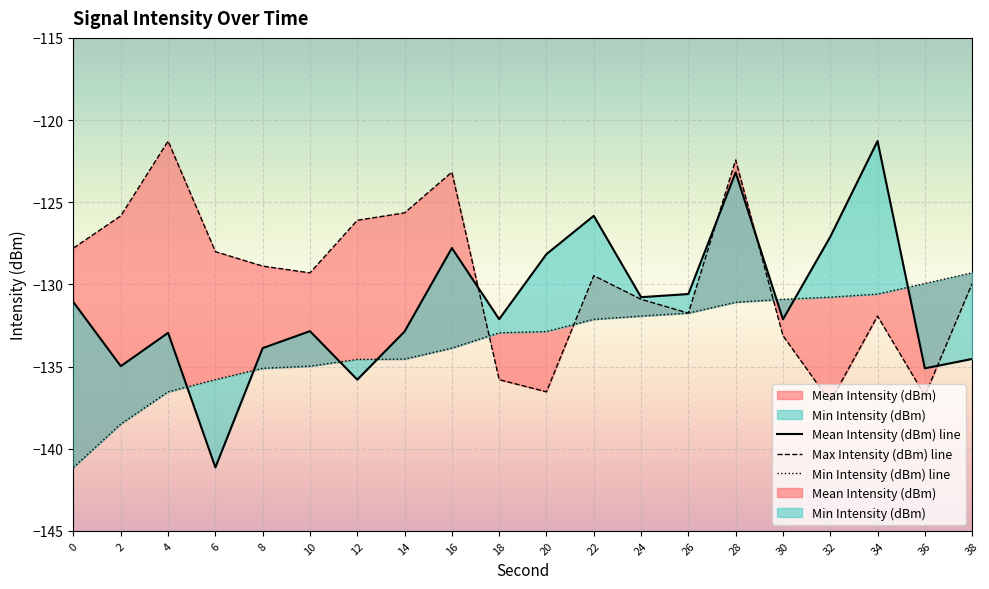

Which series has the widest spread of values?

Mean Intensity (dBm)